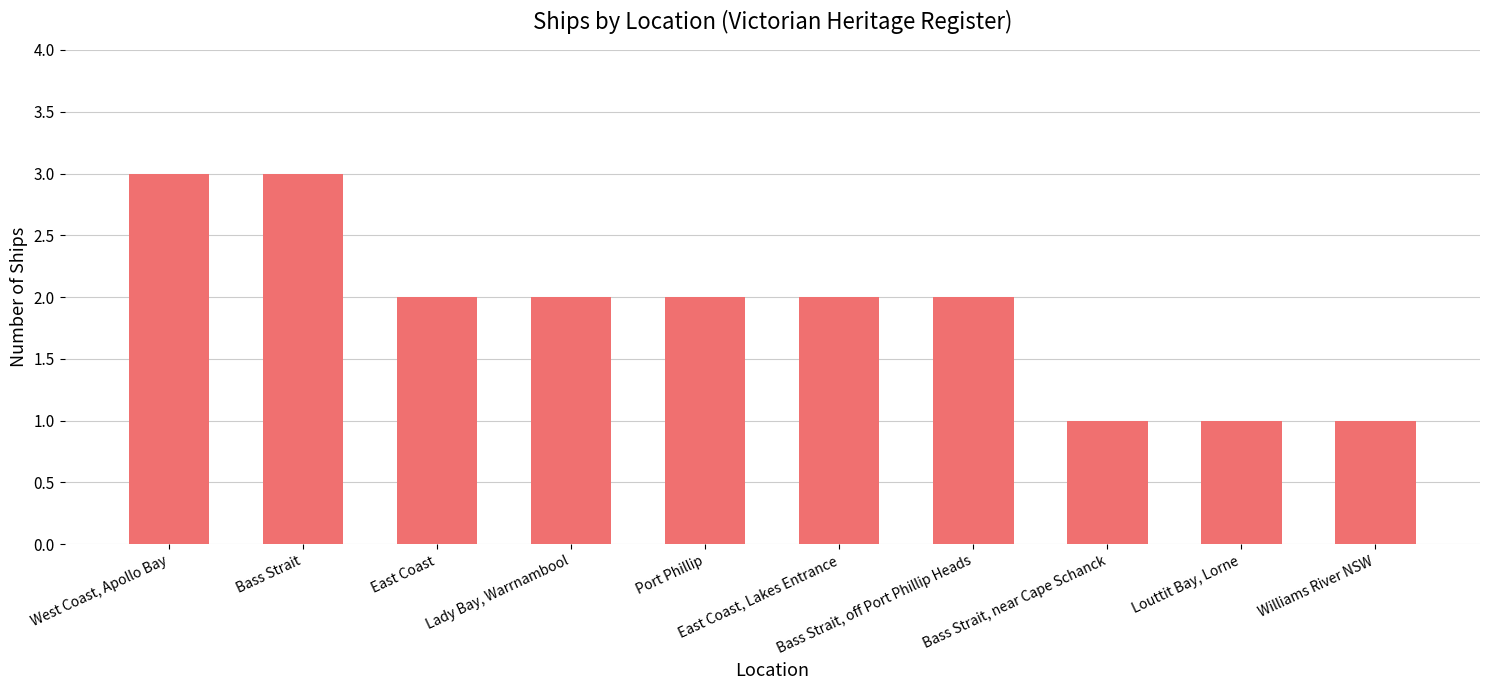

What is the sum of all values?

19